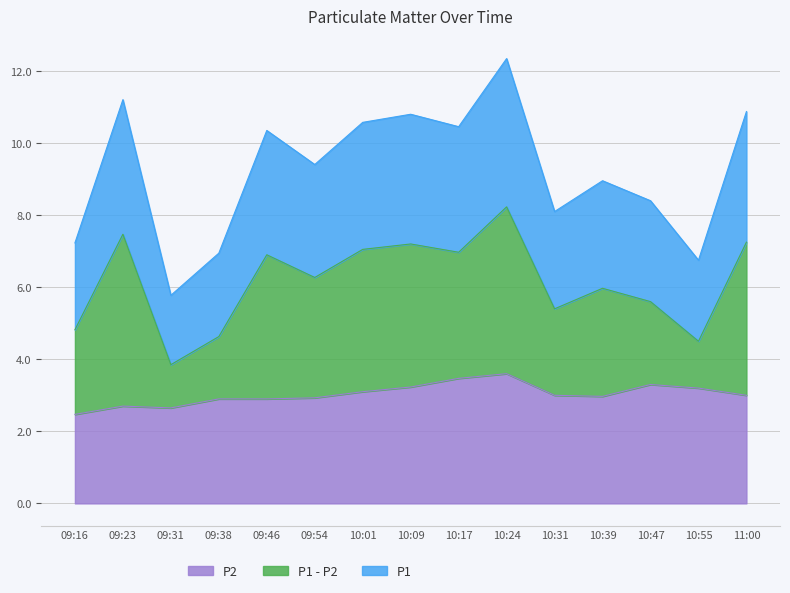

Which category has the highest value across all series?

10:24